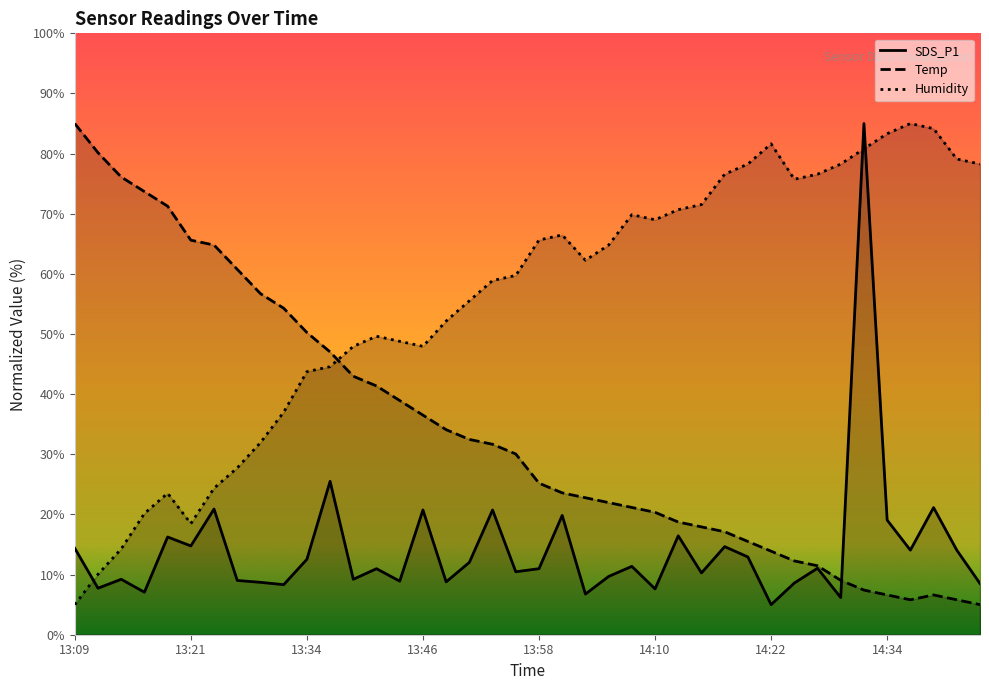

At which label is Humidity closest to 45?

13:36